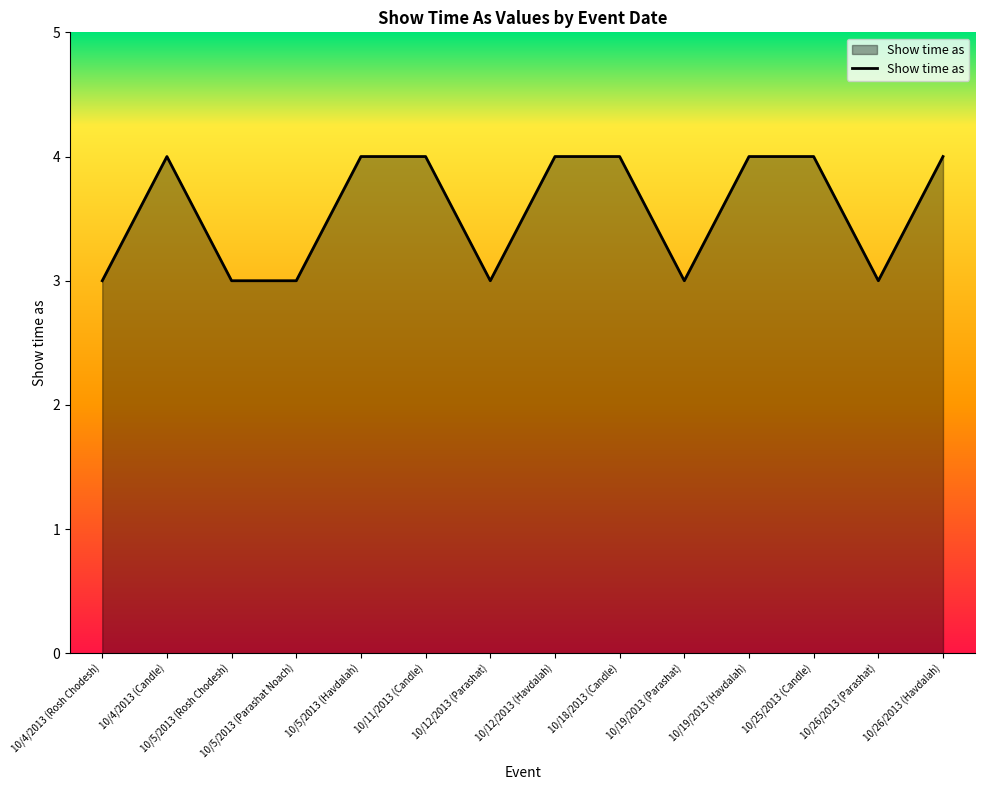

Is it true that the value at 10/5/2013 (Havdalah) is 4?

True